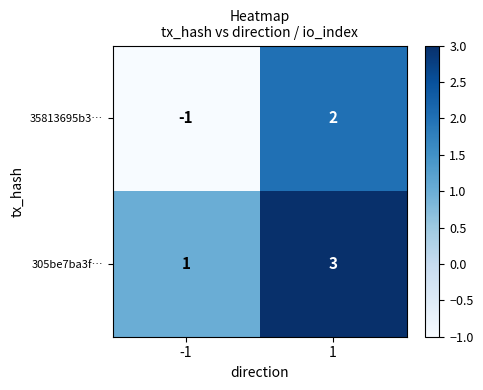

How many data points in 305be7ba3f… are less than 3?

1